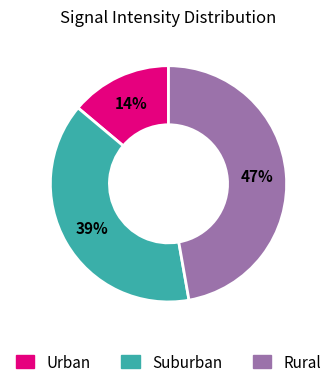

Does any single category account for the majority?

No